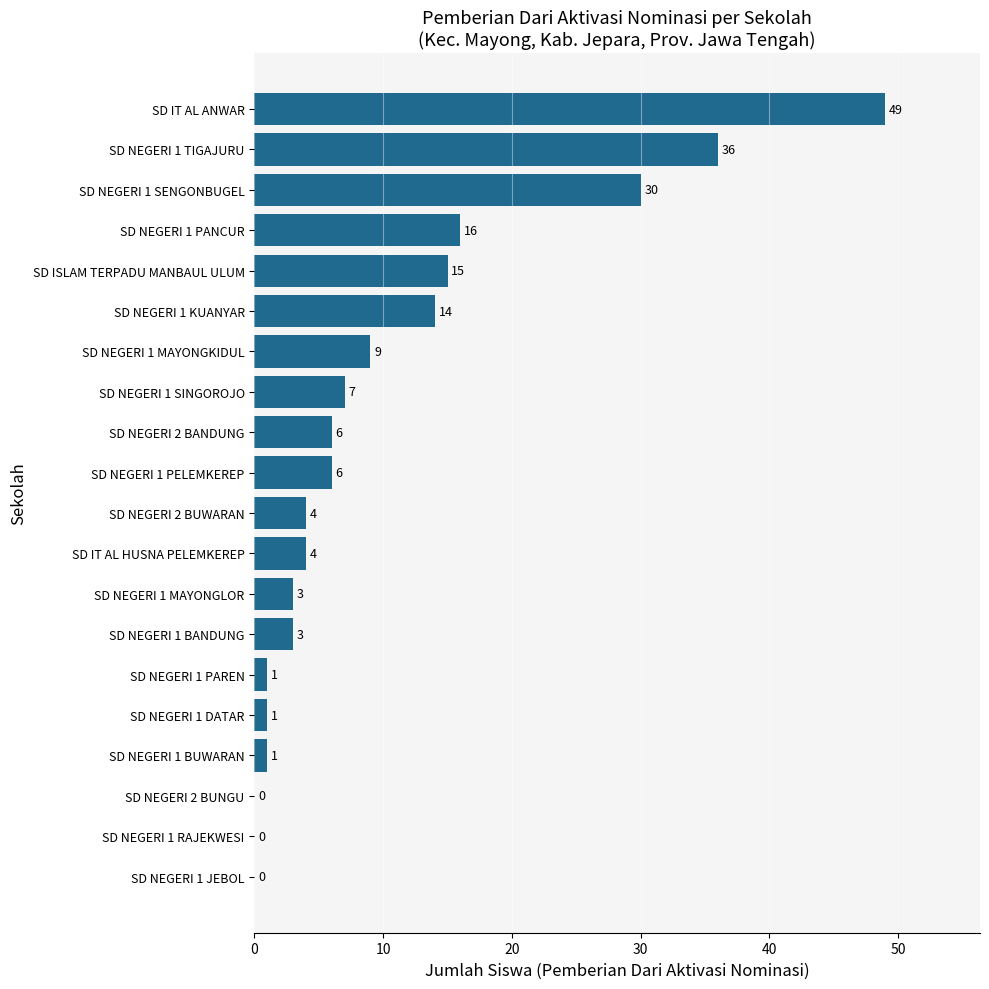

How many values are above zero?

17